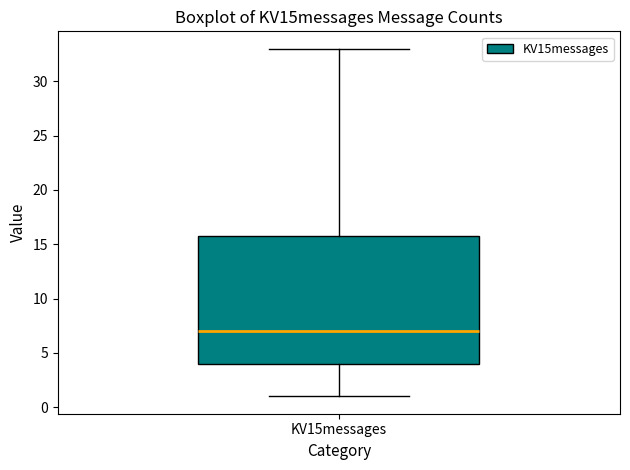

Transcribe this box plot: give where the median line is, the range the box spans, and where the two whiskers end, as read against the y-axis. The values are not printed on the chart, so give them approximately, as read against the axis.

median 7, box 4 to 16, whiskers 1 to 33